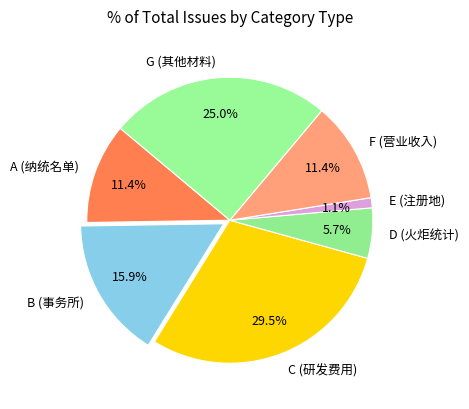

To the nearest percent, what percentage of the pie is G (其他材料)?

25%